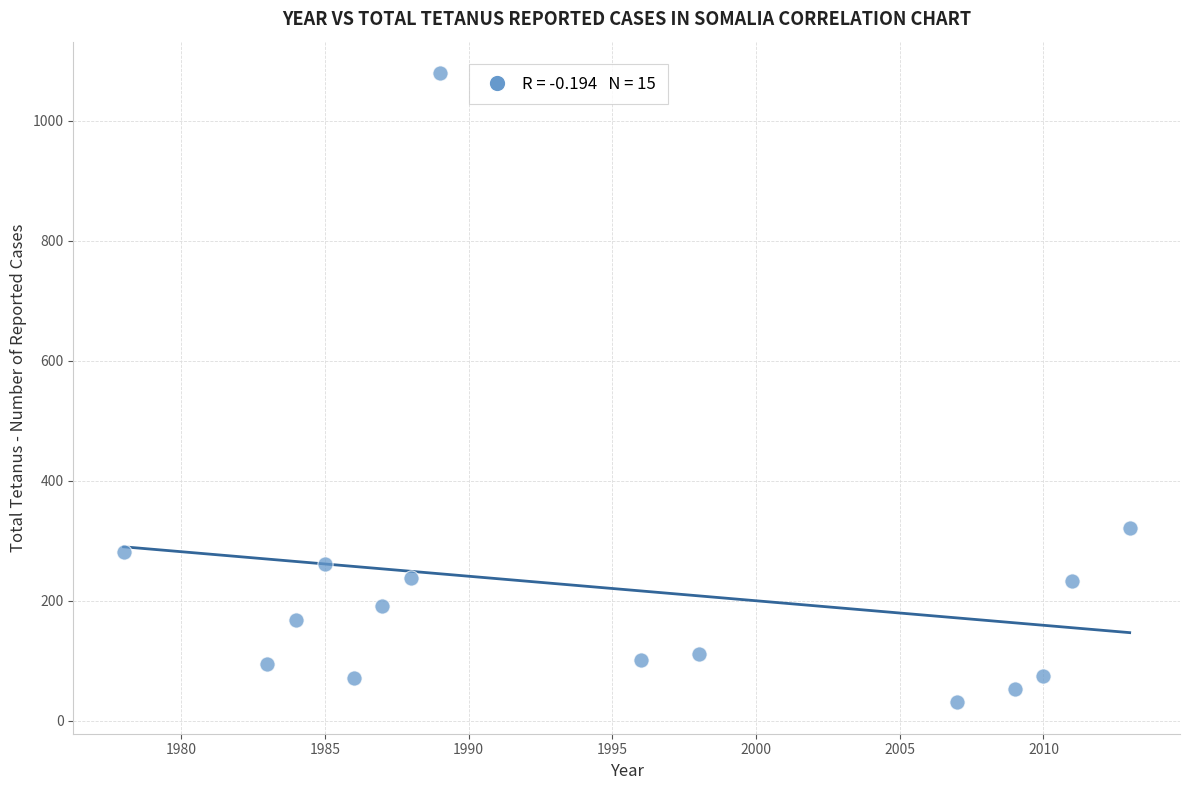

What Y value in the scatter plot is closest to 555?

321